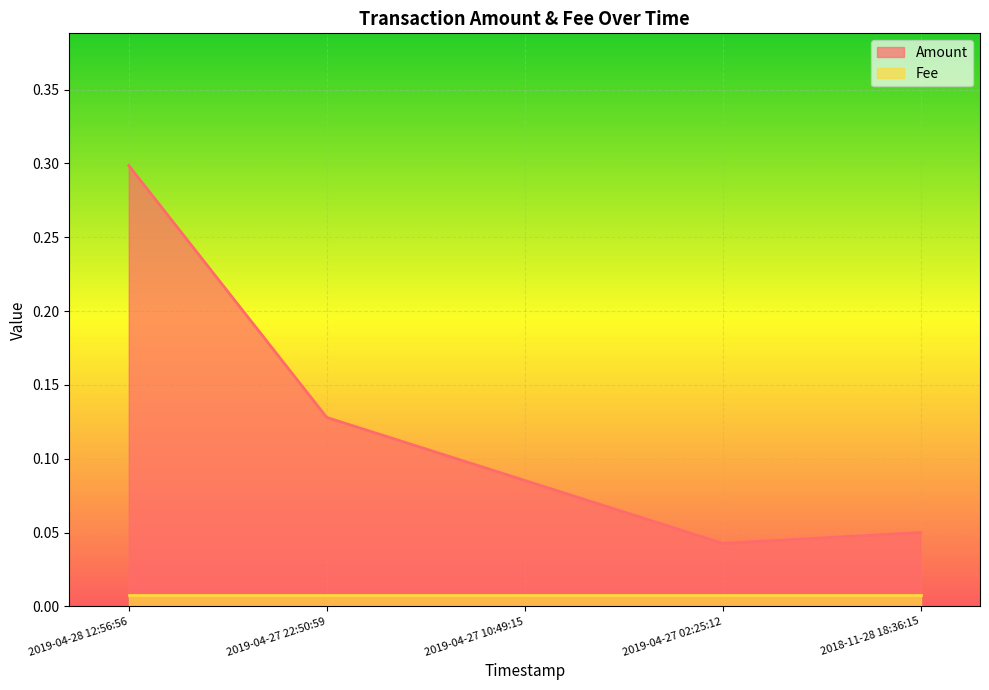

Reading left to right, list all the values displayed in this chart.

2019-04-28 12:56:56=0.3	2019-04-27 22:50:59=0.1	2019-04-27 10:49:15=0.1	2019-04-27 02:25:12=0.0	2018-11-28 18:36:15=0.1